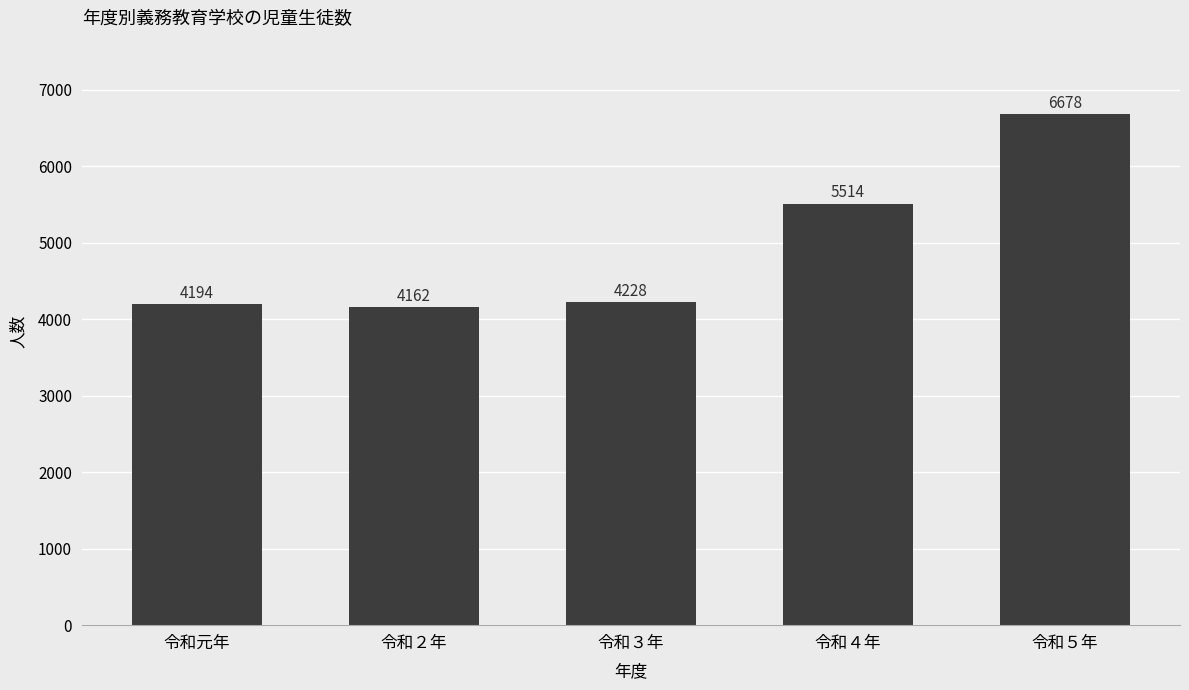

What is the sum of the values at 令和５年 and 令和３年?

10906